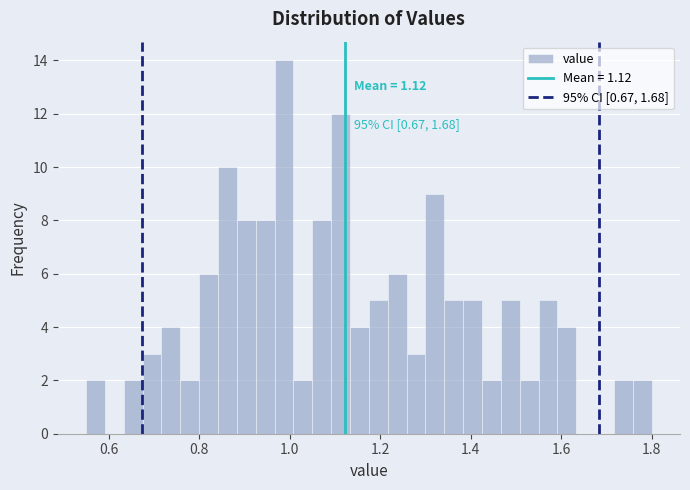

Read against the x-axis, roughly where is the centre of the tallest bar?

0.98